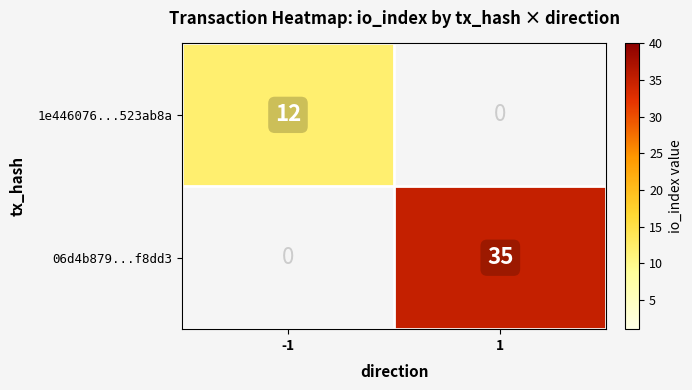

Is it true that 06d4b879...f8dd3 equals 15.6 at 1?

False